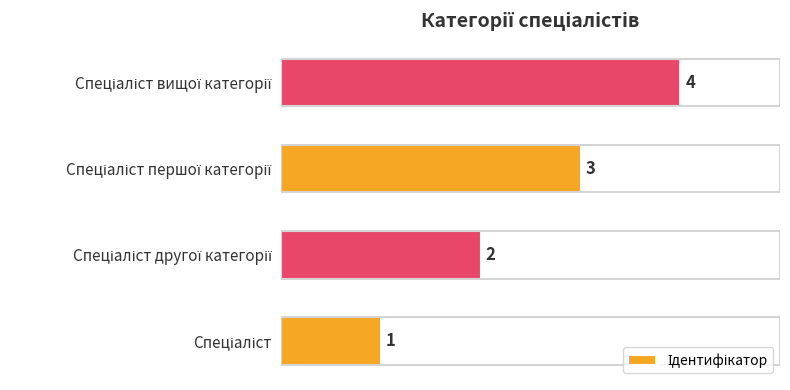

Count the values in the range 2 to 4.

3